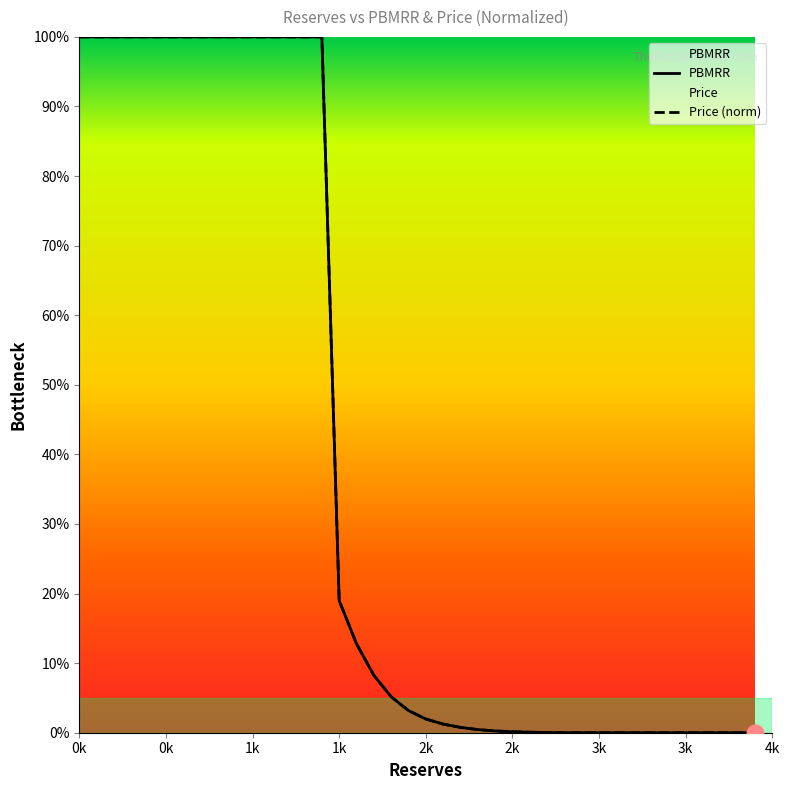

True or false: Price has more than 0 interior local peaks.

False